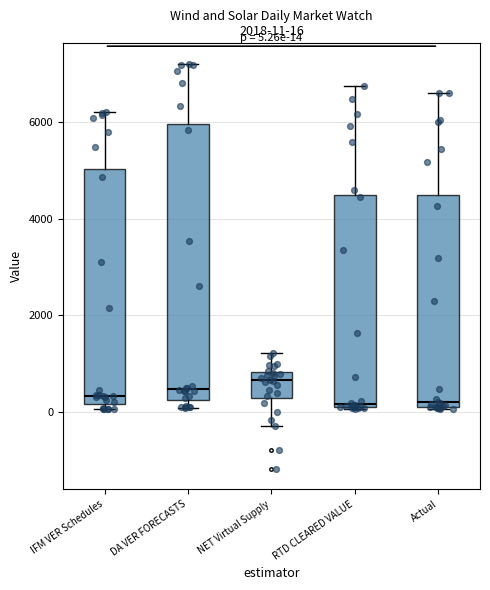

Comparing the boxes themselves (not the whiskers), which one is the tallest?

DA VER FORECASTS